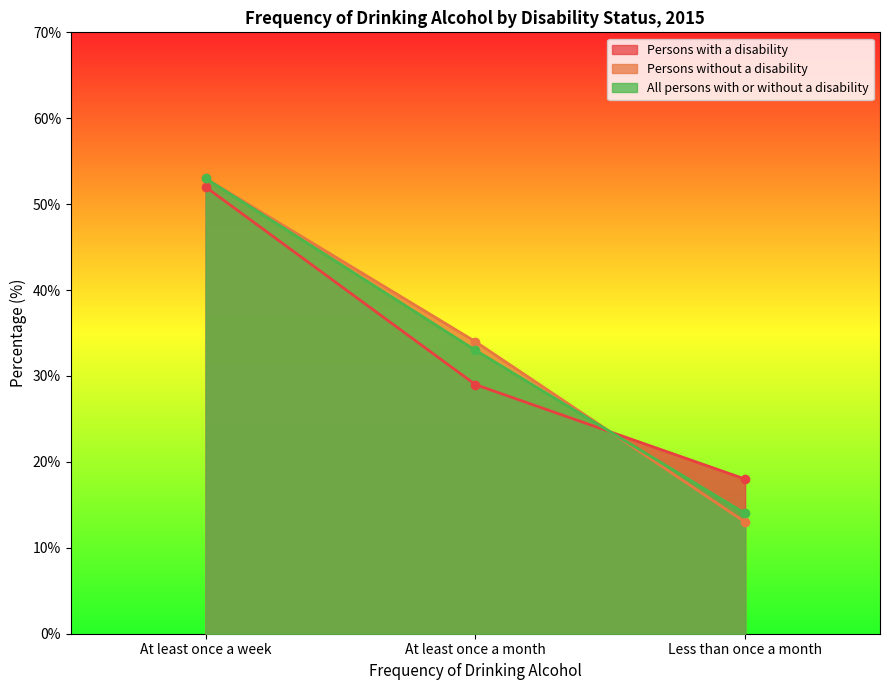

Count the Persons without a disability values in the range 13 to 53.

3